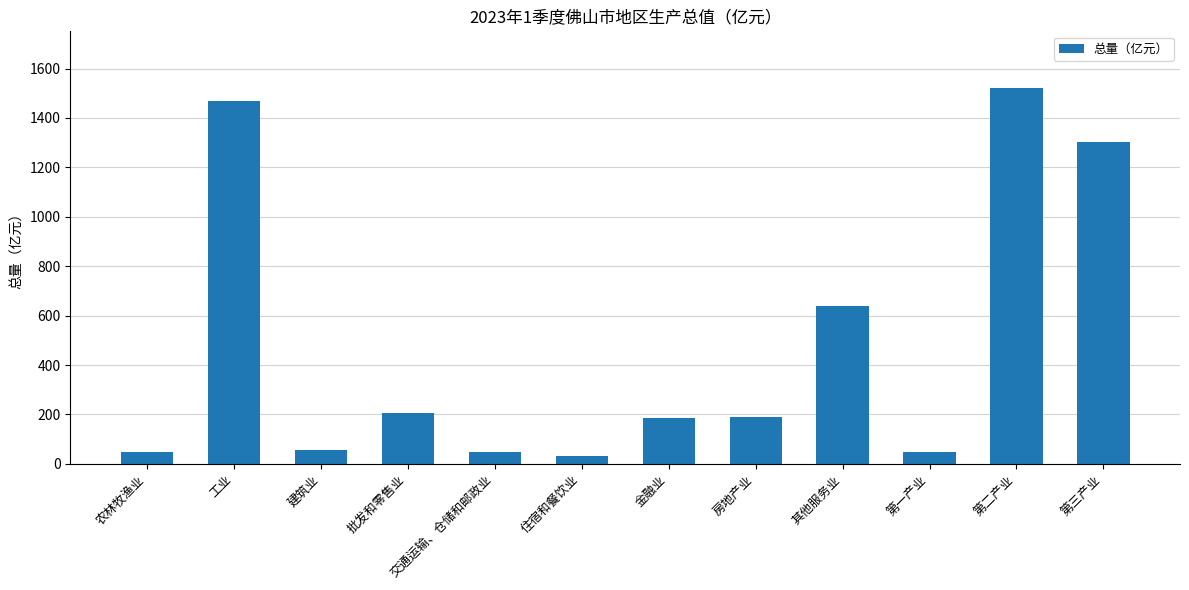

What is the difference between the maximum and minimum values?

1491.0